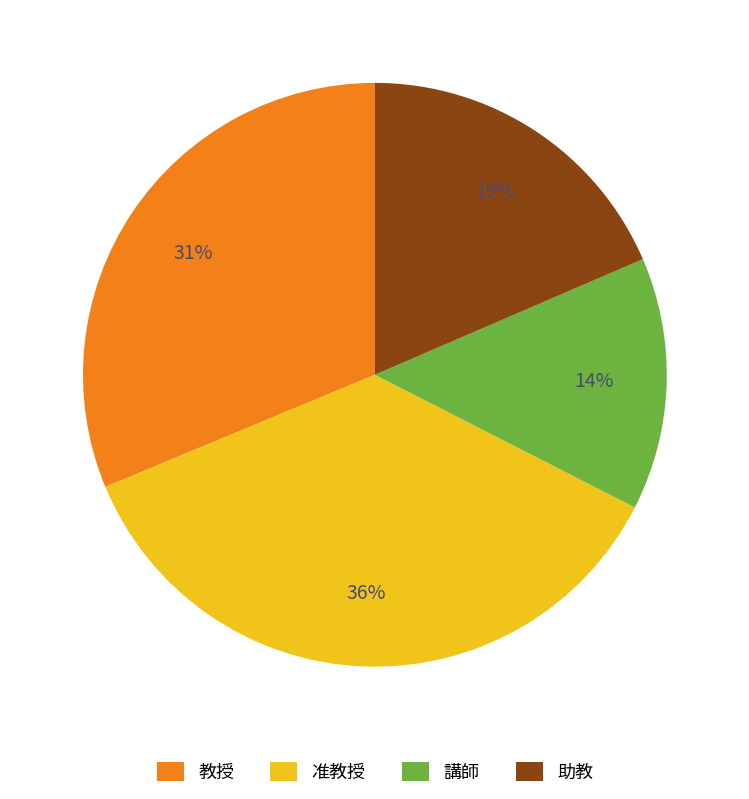

What is the smallest slice in the pie chart?

講師